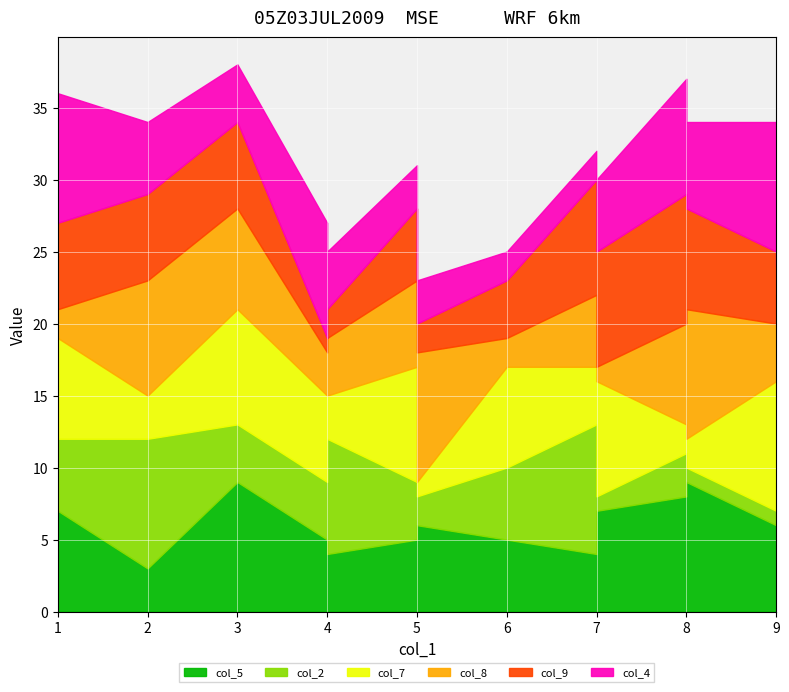

How many intersections are there between col_7 and col_2?

5